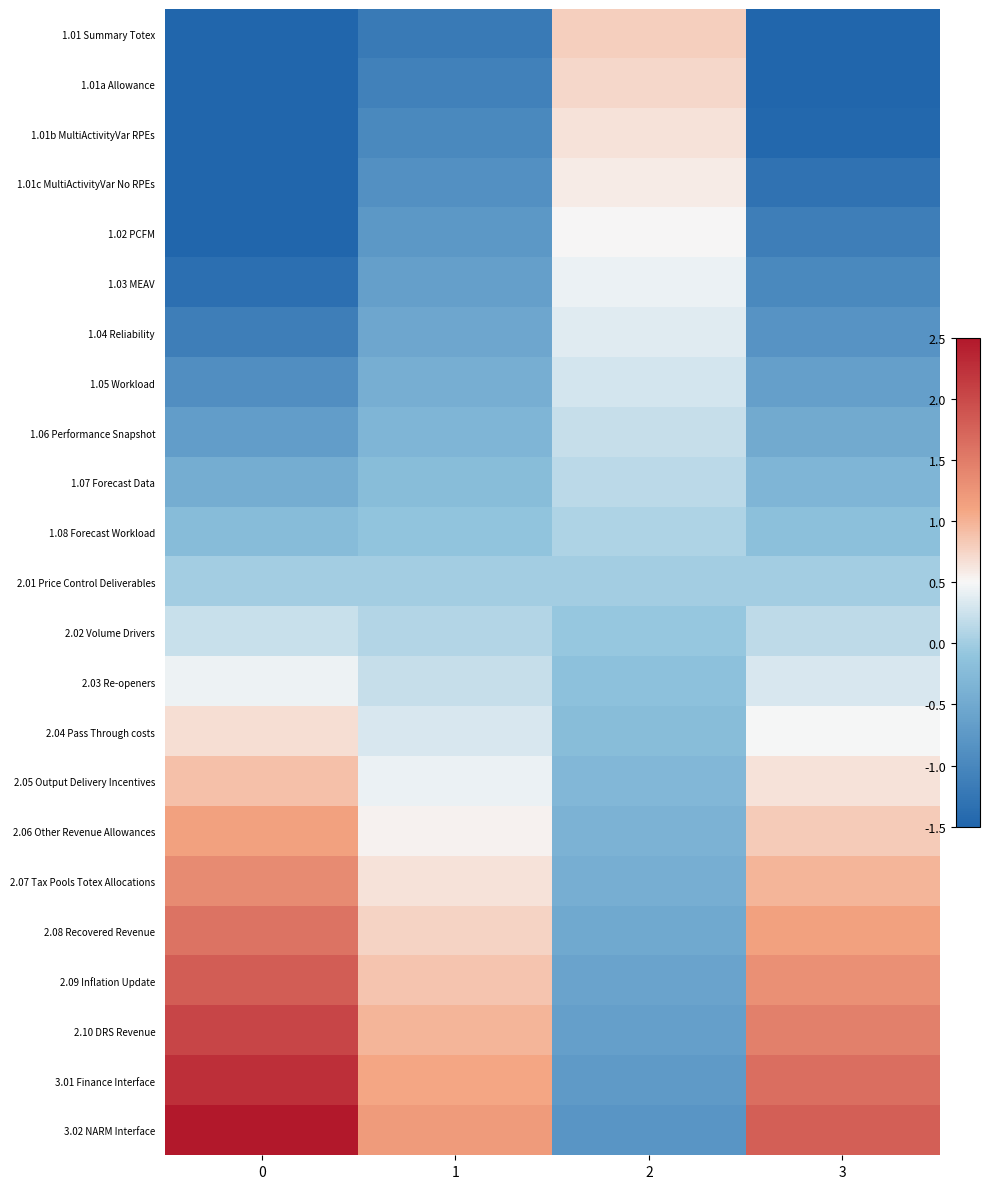

What is the difference between the highest and lowest values at 3?

3.6